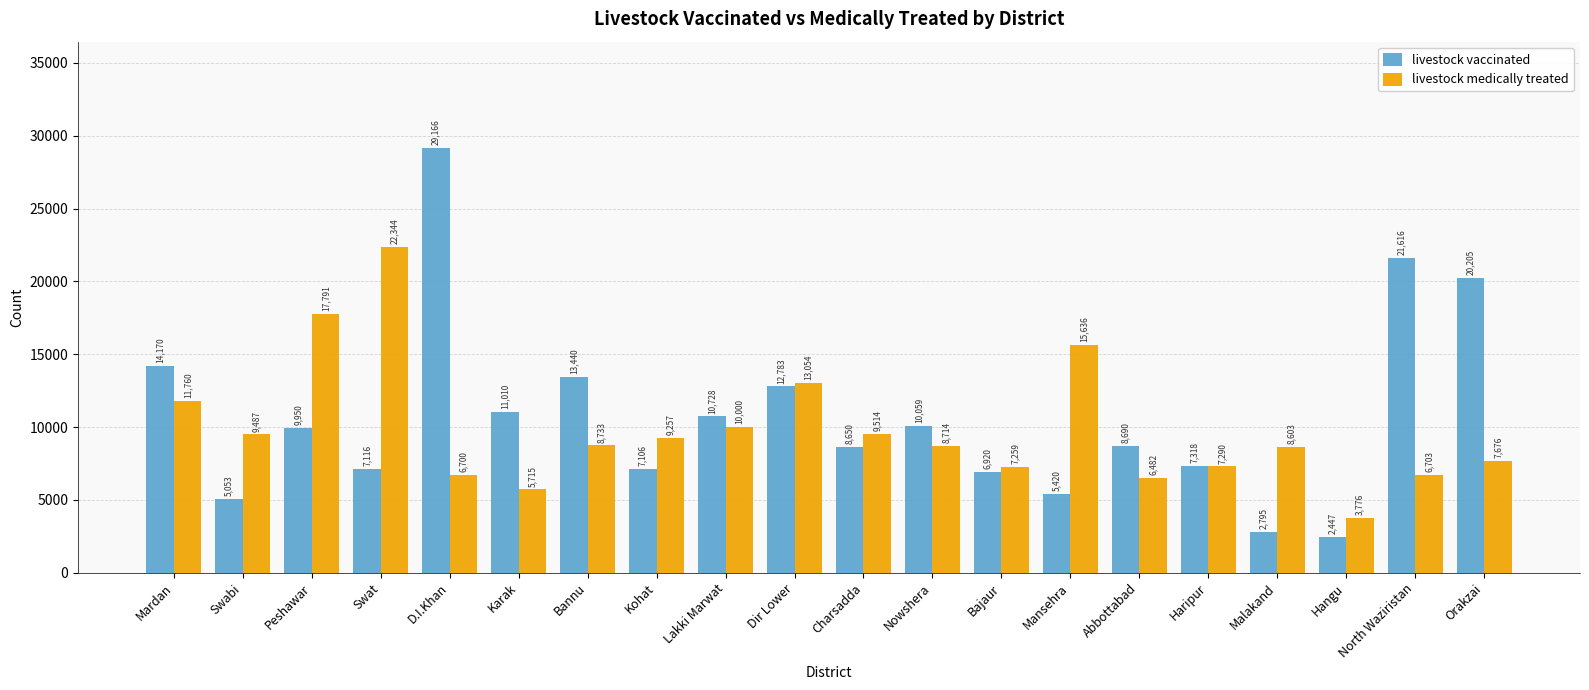

Is it true that livestock medically treated equals 3903 at Dir Lower?

False